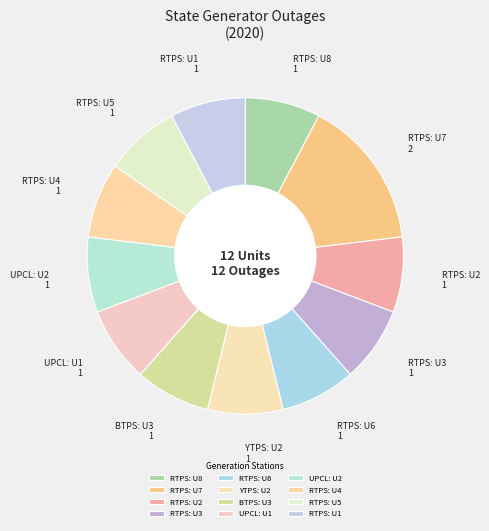

How many segments does this pie chart have?

12